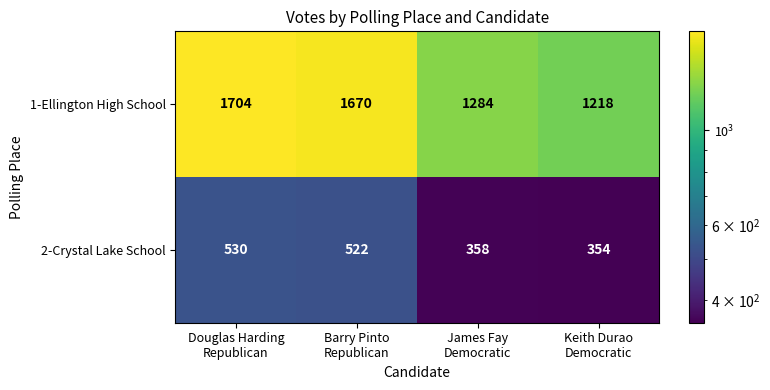

What is the sum of all 1-Ellington High School values?

5876